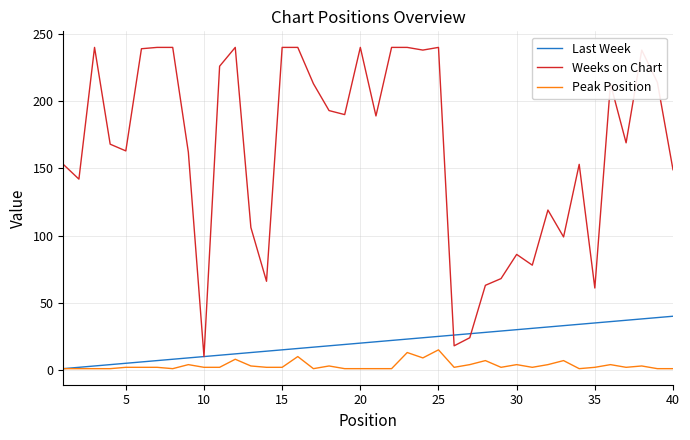

What is the minimum value for Weeks on Chart?

10